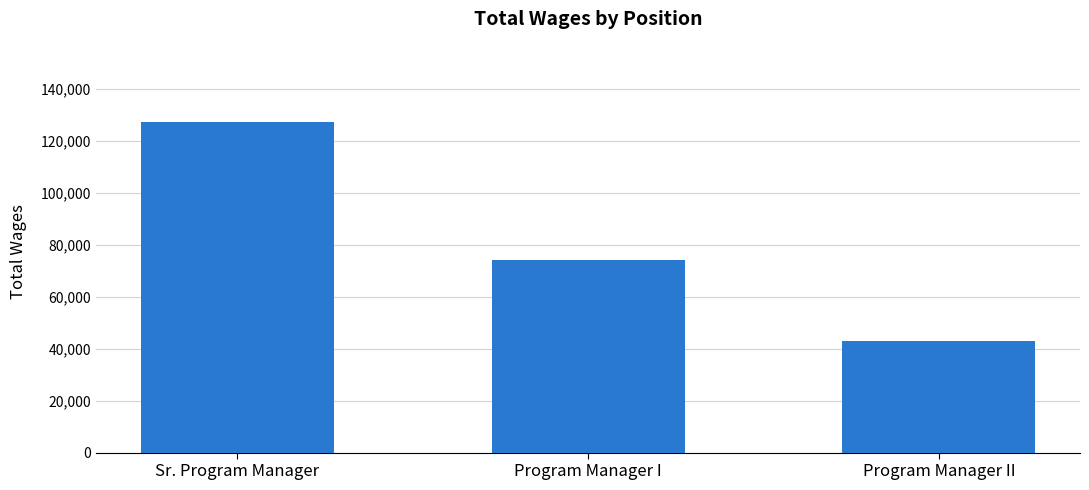

What is the label of the 2nd bar from the right?

Program Manager I